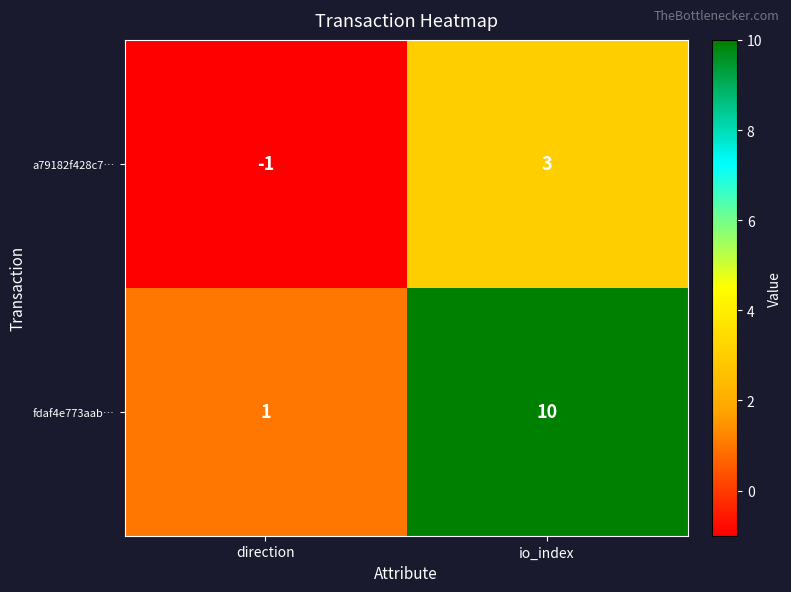

What is the minimum value shown in the chart?

-1